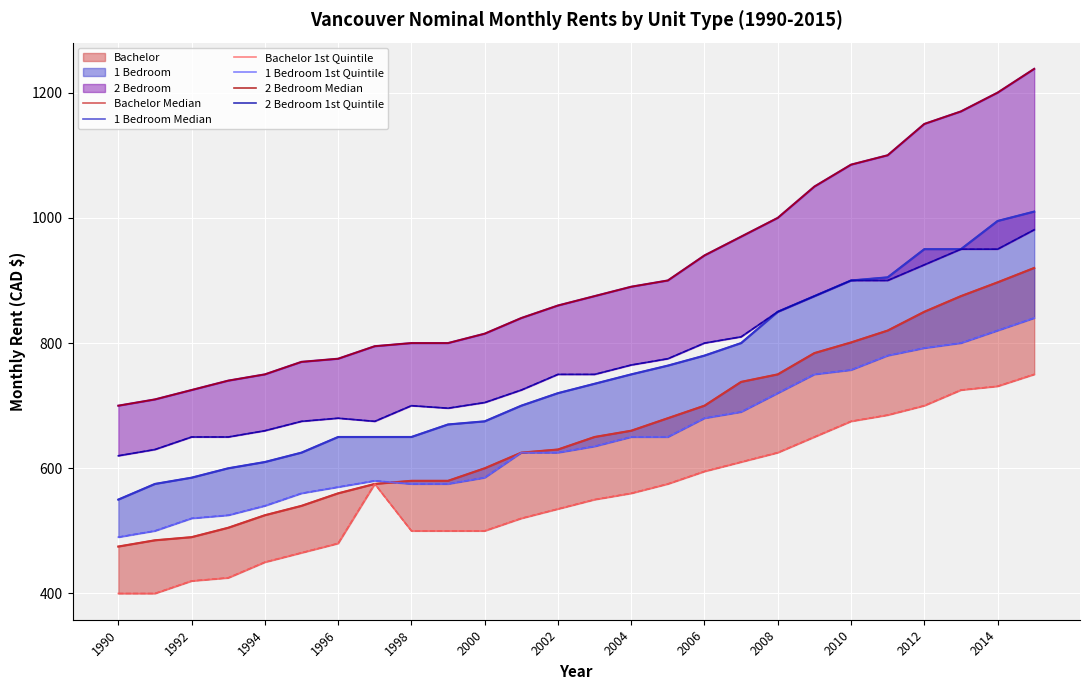

Which label corresponds to the smallest value in the chart?

1990